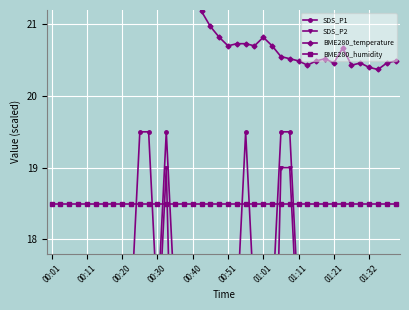

True or false: SDS_P1 and BME280_temperature cross at least once.

False